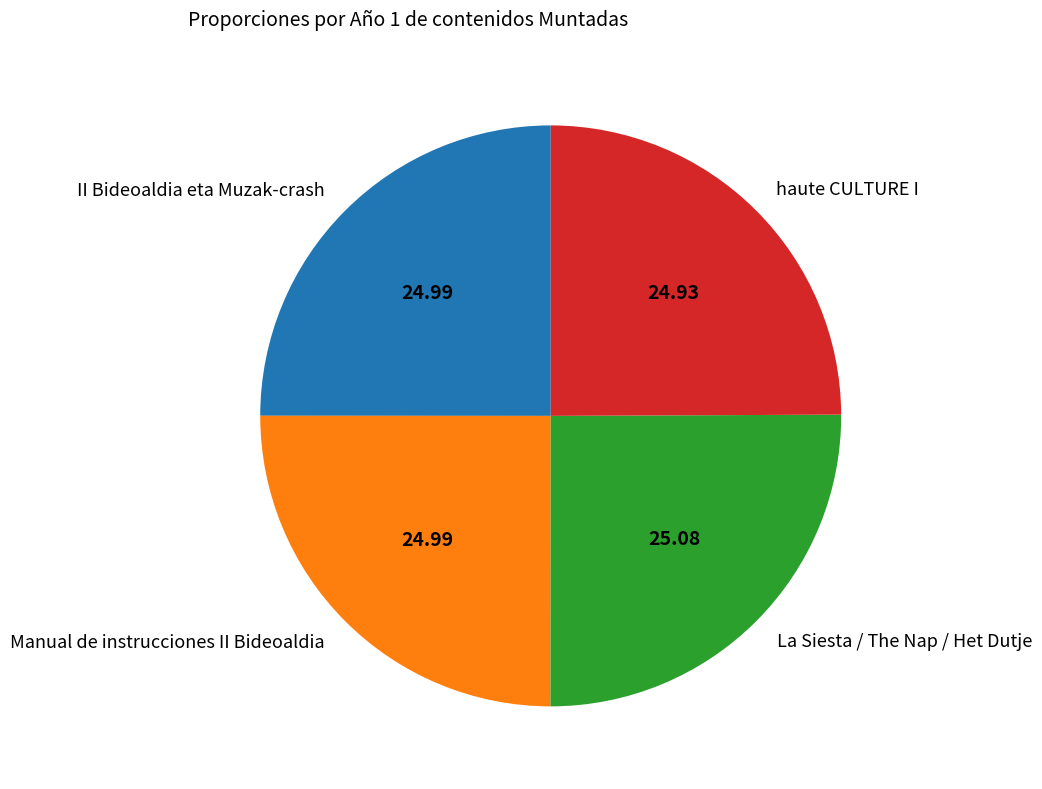

Does II Bideoaldia eta Muzak-crash account for over 50% of the chart?

No